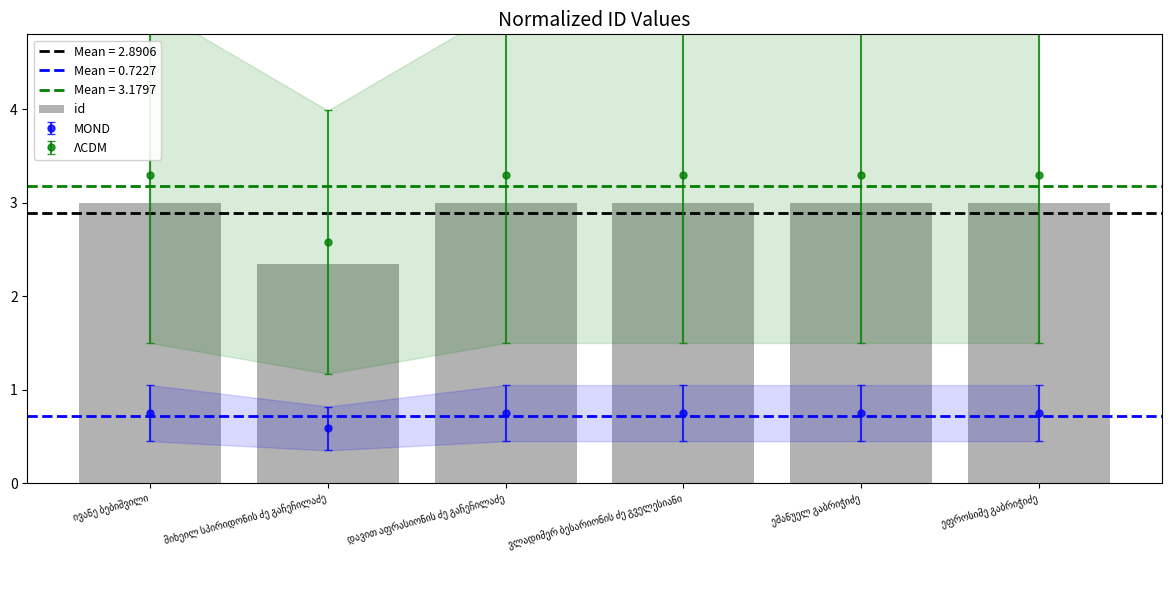

Approximately how many times larger is the value at მიხეილ სპირიდონის ძე გაჩეჩილაძე compared to ივანე ბებიშვილი?

0.8